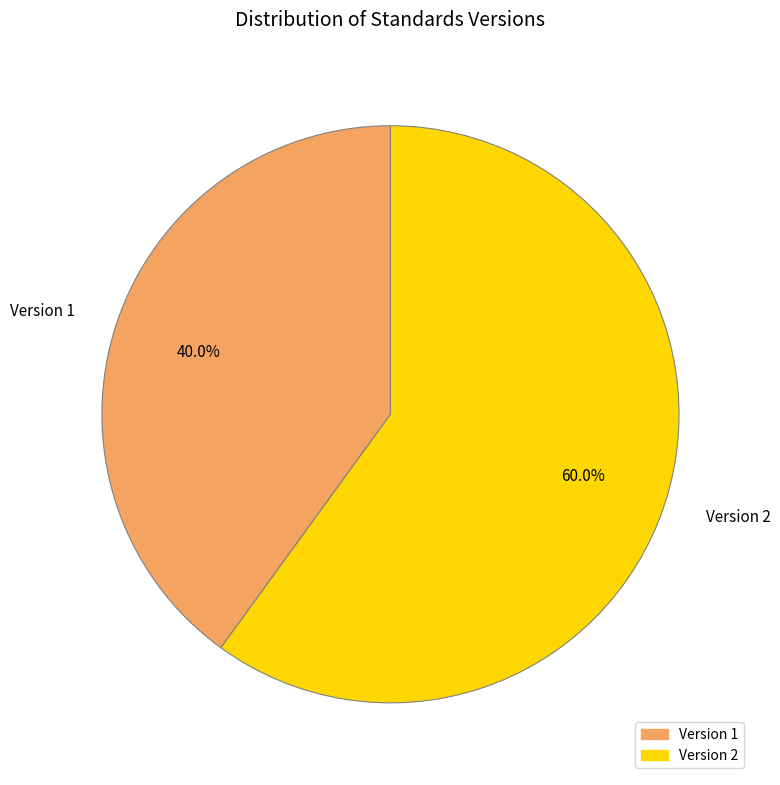

Count the number of slices in the pie.

2